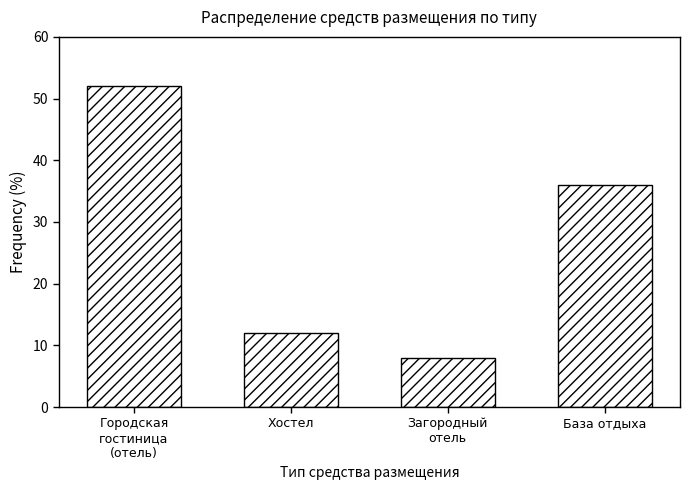

Reading right to left, transcribe all the data shown in this chart.

36	8	12	52